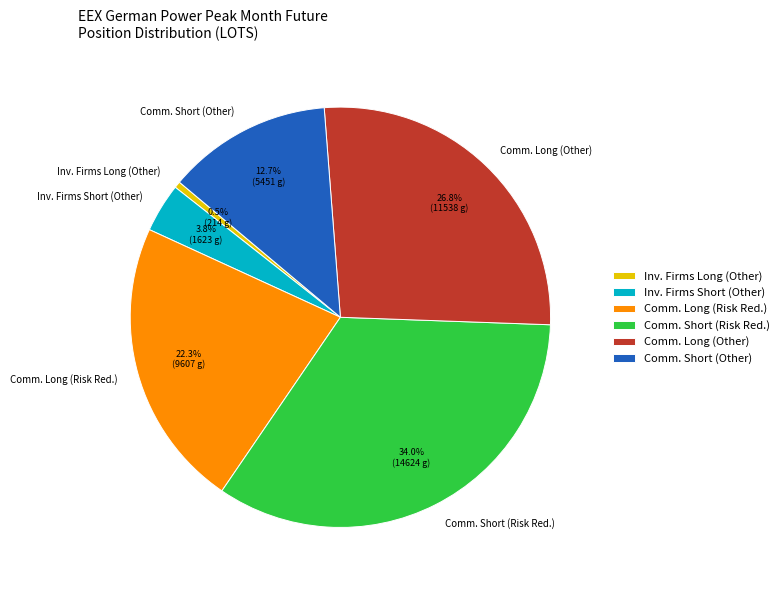

Rank the categories by value from lowest to highest.

Inv. Firms Long (Other), Inv. Firms Short (Other), Comm. Short (Other), Comm. Long (Risk Red.), Comm. Long (Other), Comm. Short (Risk Red.)